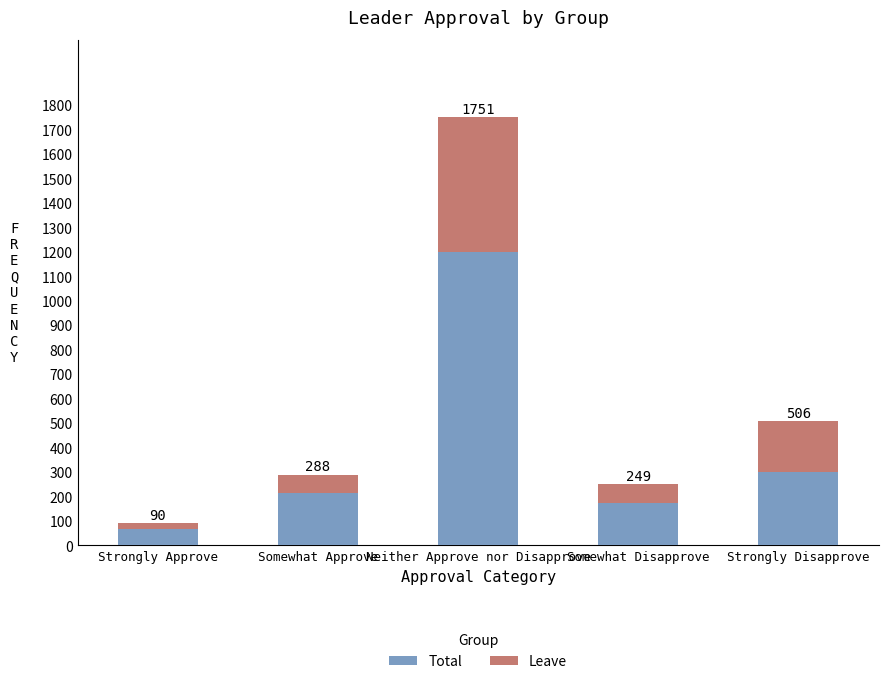

How many bars are there in total?

5